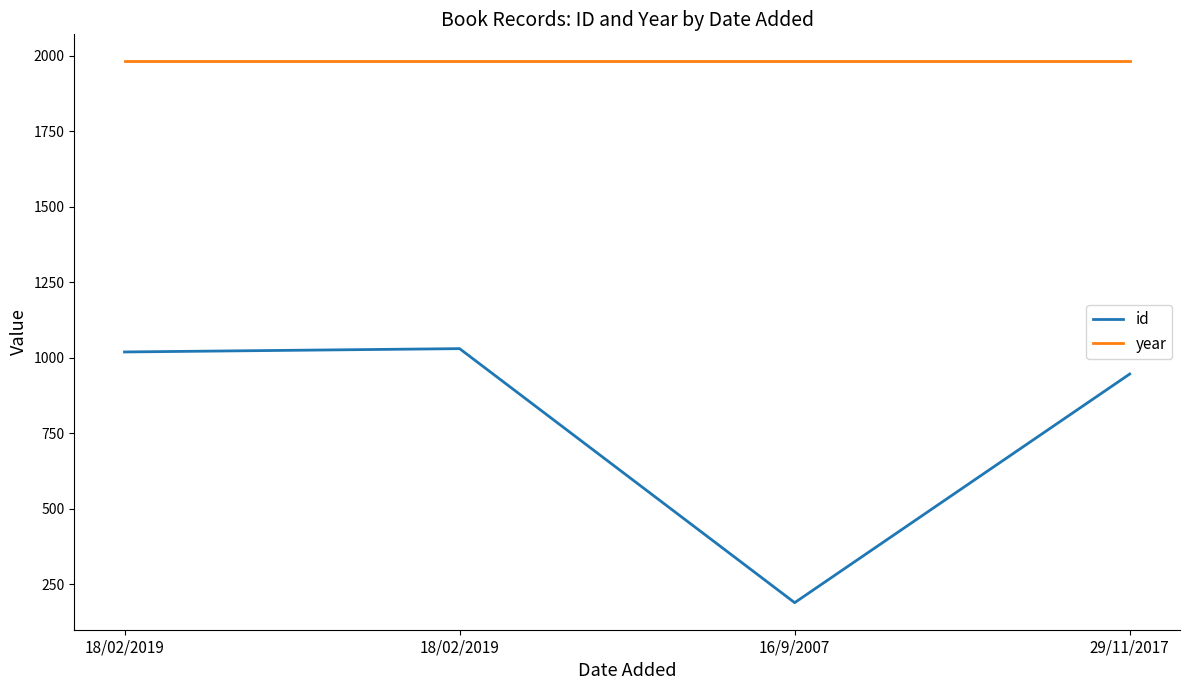

What is the minimum value shown in the chart?

189